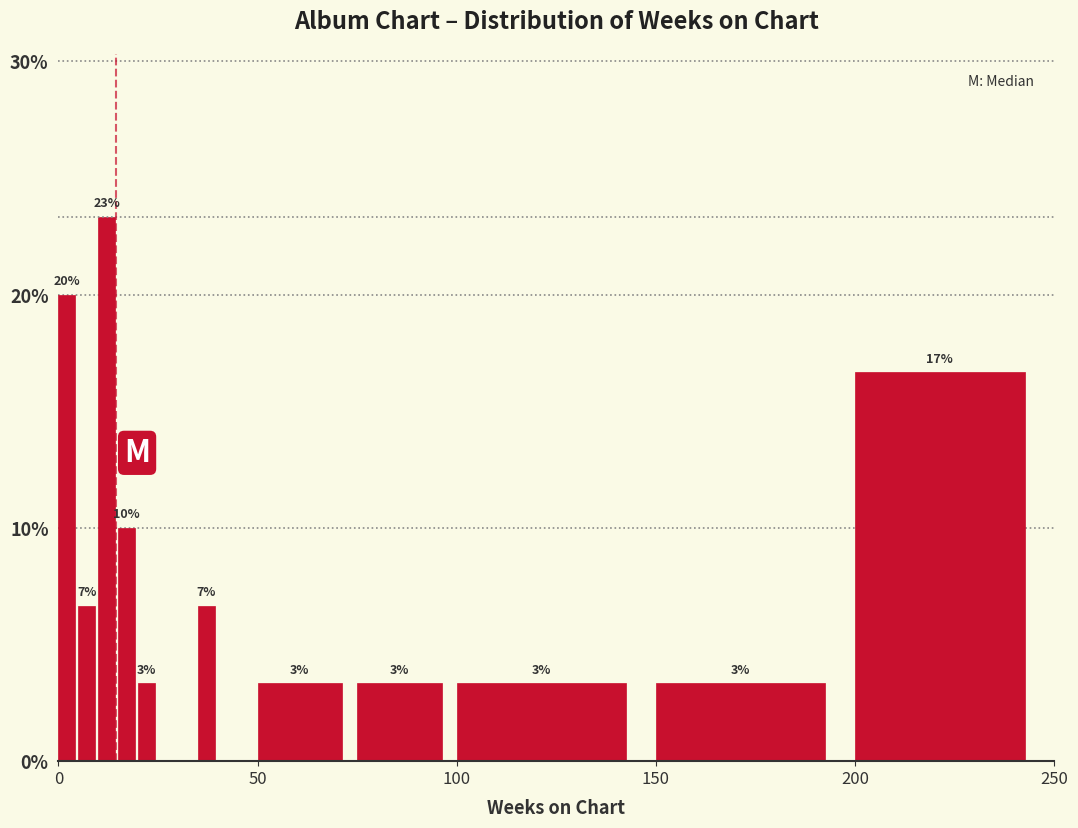

Read against the x-axis, roughly where is the centre of the tallest bar?

10